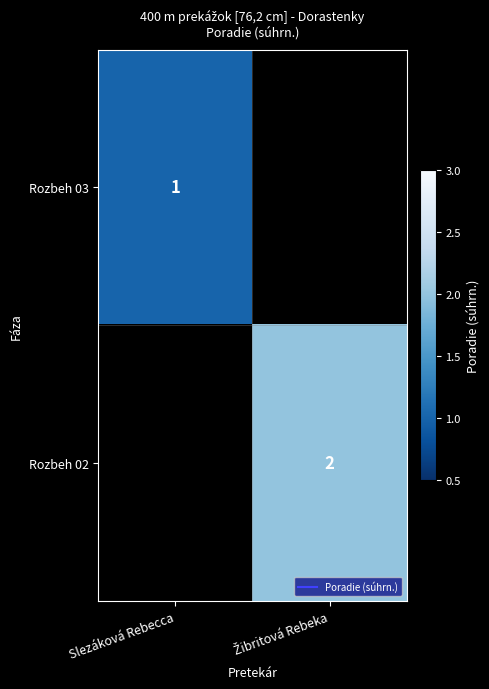

List the series in order of their overall mean, lowest first.

Rozbeh 03, Rozbeh 02